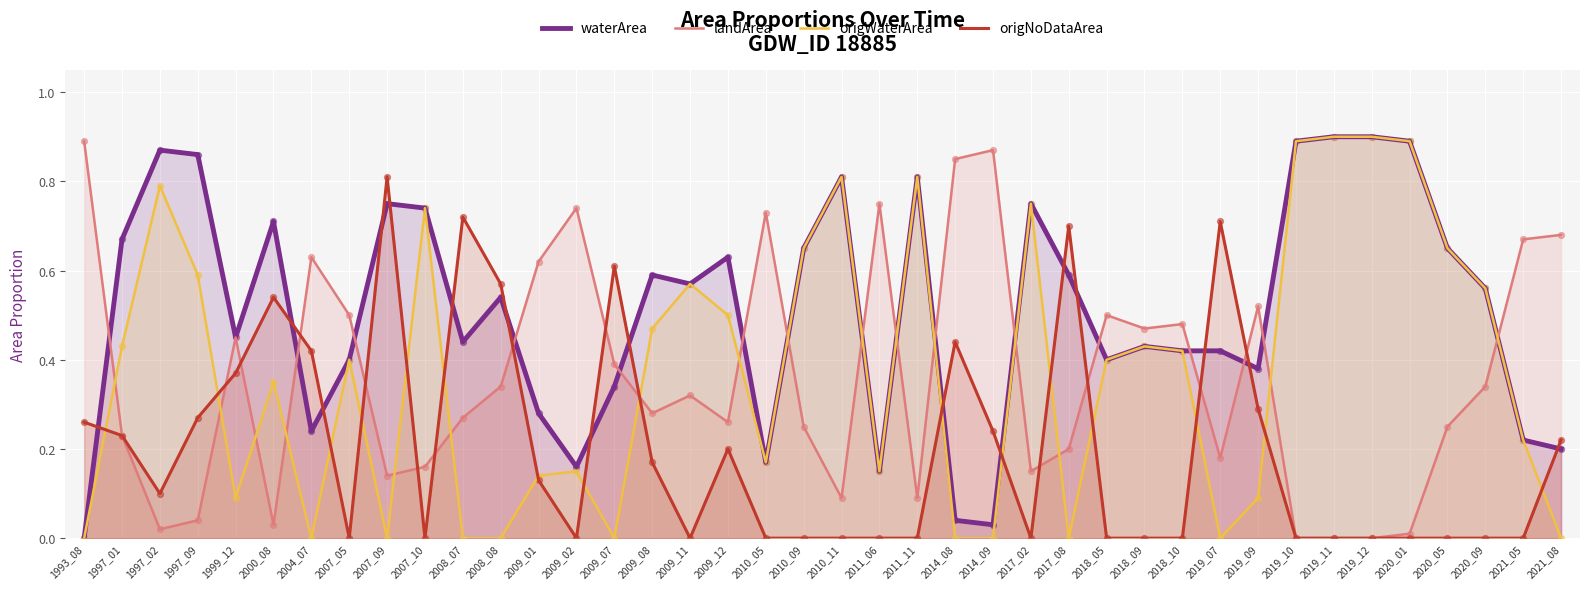

Which series has the largest Y range (max minus min)?

waterArea